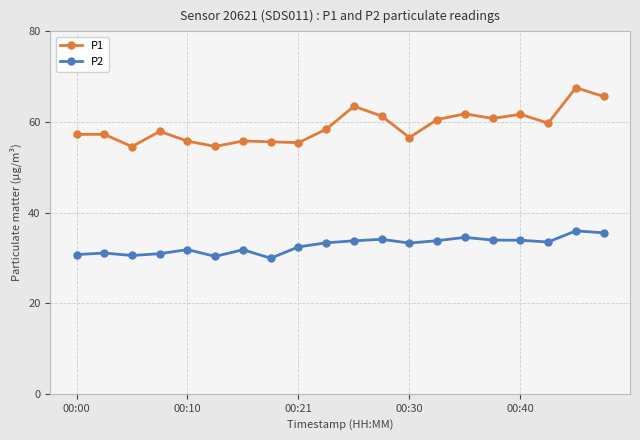

What is the highest value of the P1 series?

67.6